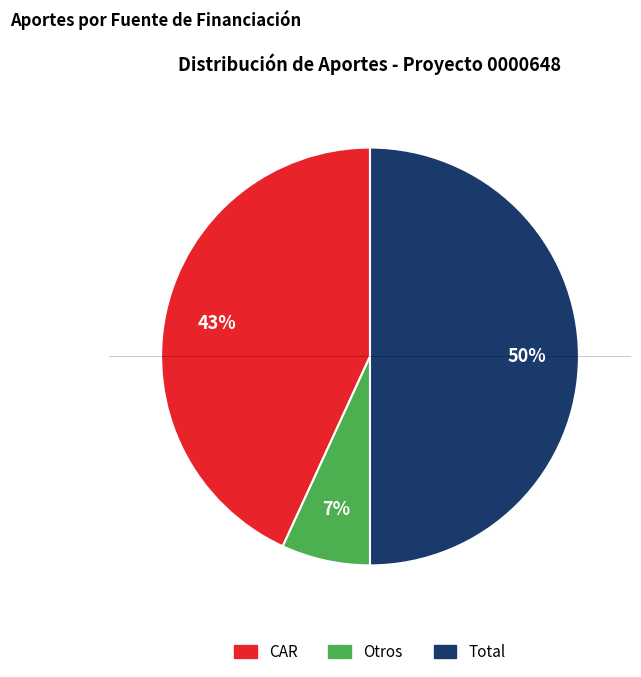

Combined, do Total and Otros account for over 50%?

Yes